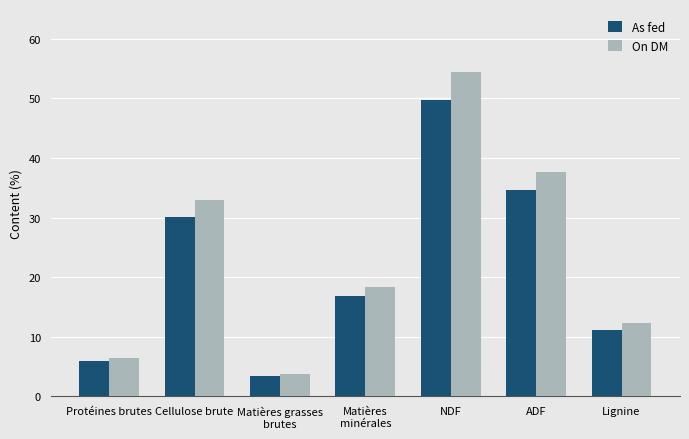

What is the label of the 2nd bar from the right?

ADF